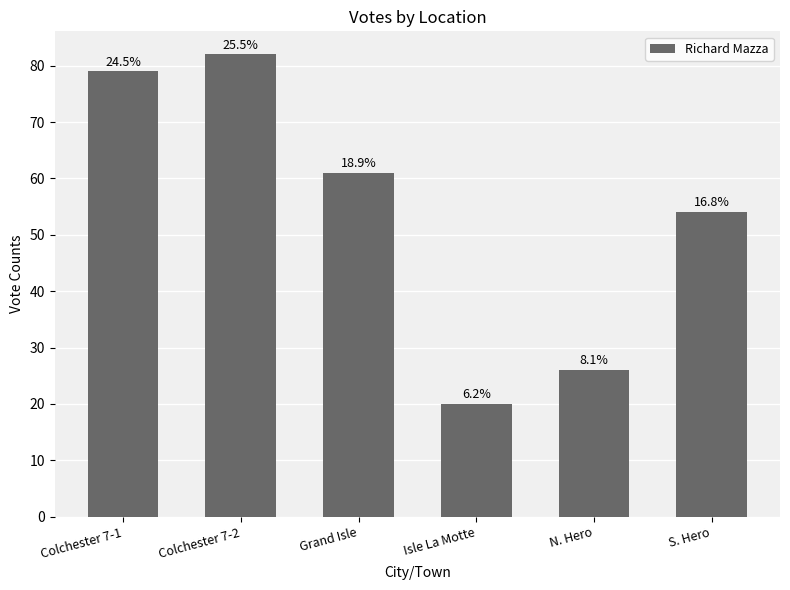

How many bars are there in total?

6